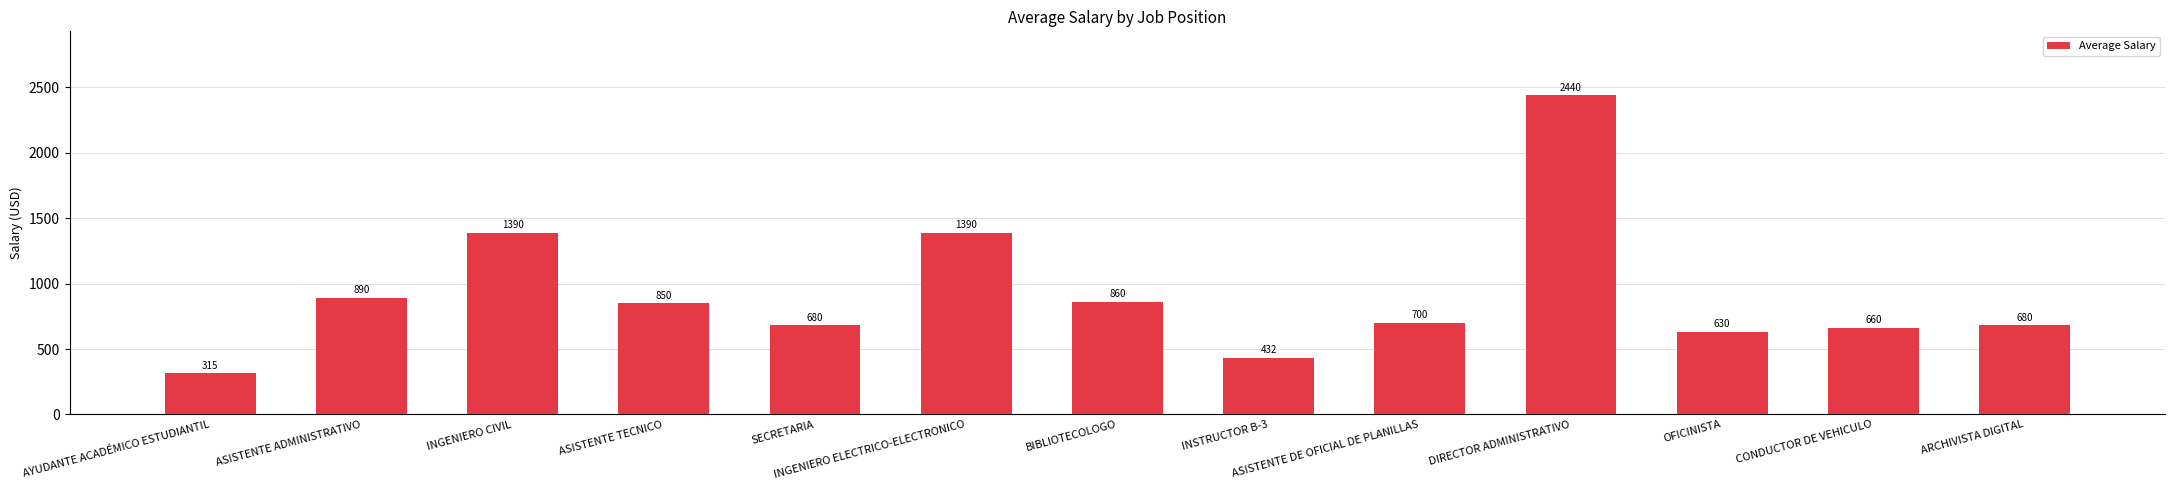

The value at ARCHIVISTA DIGITAL is 1040.9. True or false?

False